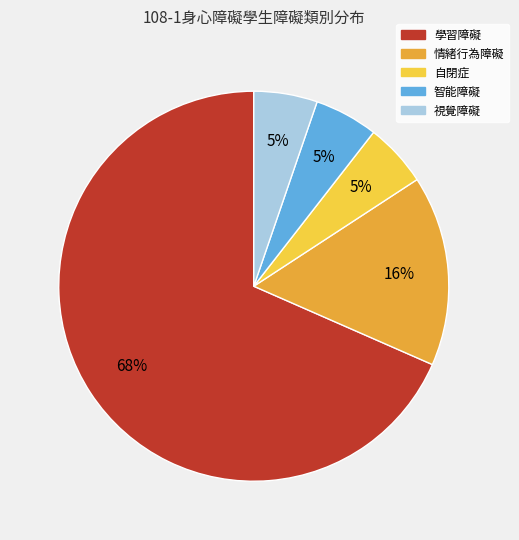

Which category has the biggest portion of the pie?

學習障礙